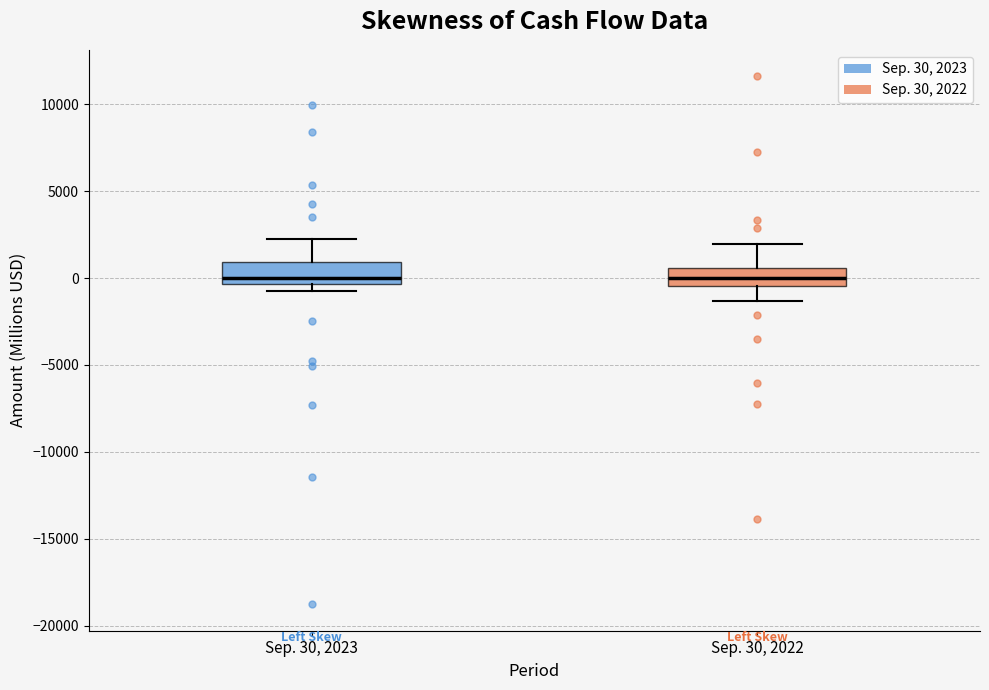

Reading left to right, read every box against the y-axis: the position of its median line, the range the box covers, and the ends of its whiskers. The values are not printed on the chart, so give them approximately, as read against the axis.

Sep. 30, 2023: median 0, box -500 to 1000, whiskers -1000 to 2500
Sep. 30, 2022: median 0, box -500 to 500, whiskers -1500 to 2000